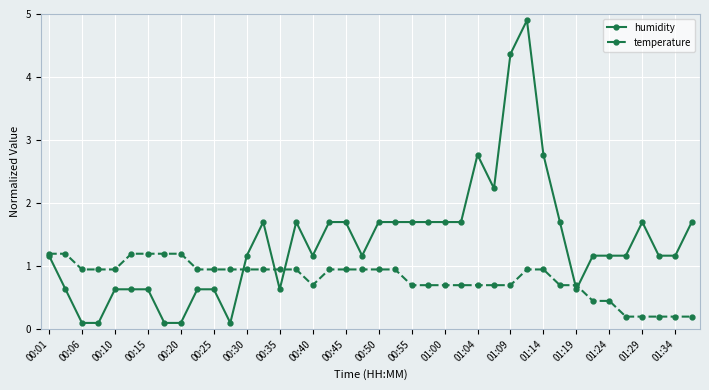

List the series in order of their overall mean, highest first.

humidity, temperature